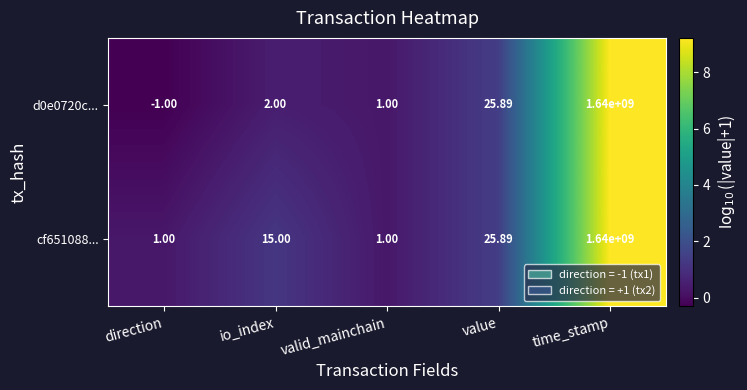

At which category is the sum across all series the highest?

time_stamp